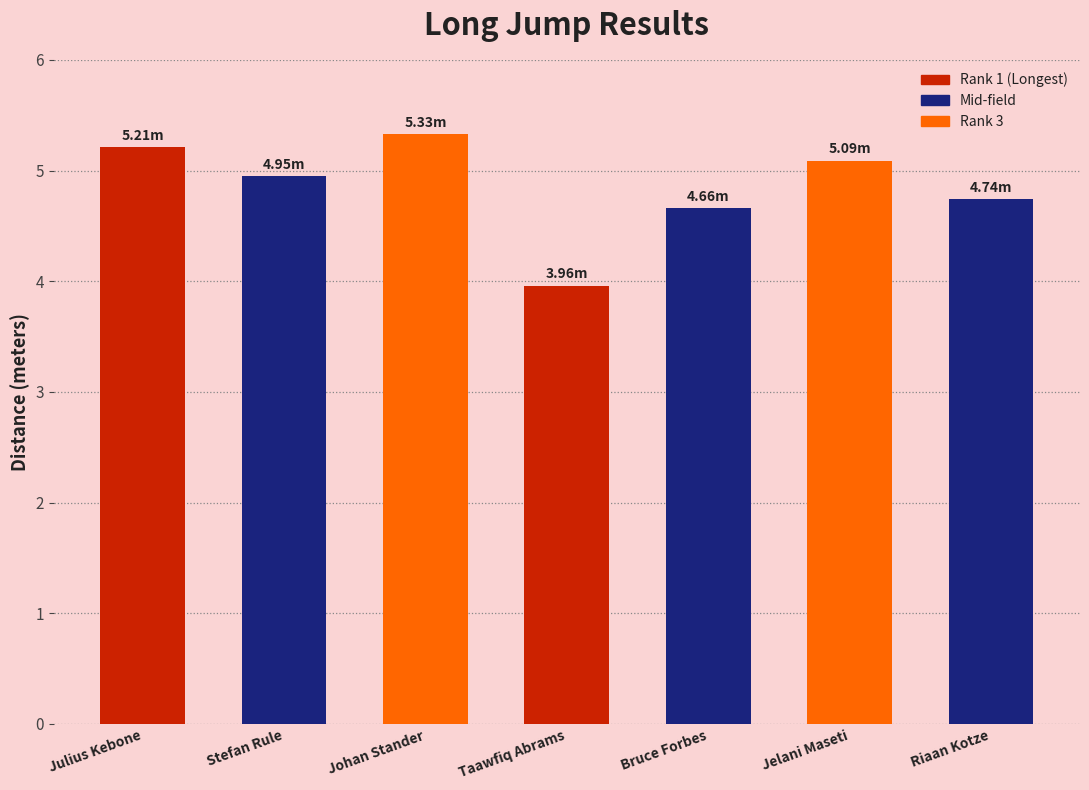

What is the average value?

4.8